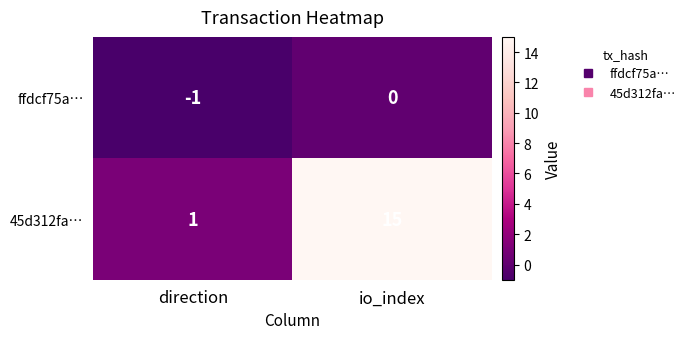

The value of 45d312fa… at io_index is 8. True or false?

False